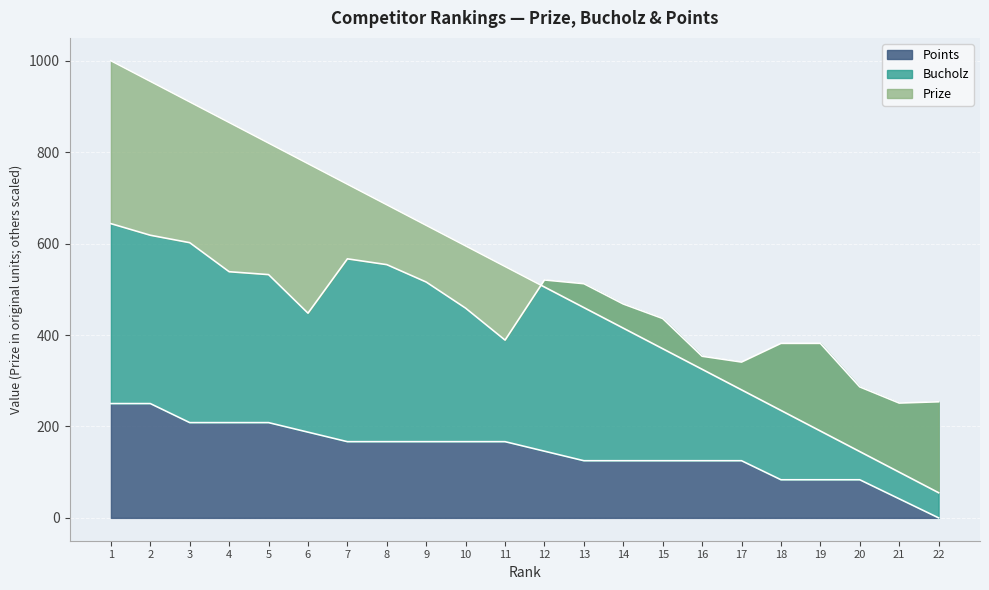

What is the highest value of the Prize series?

1000.0